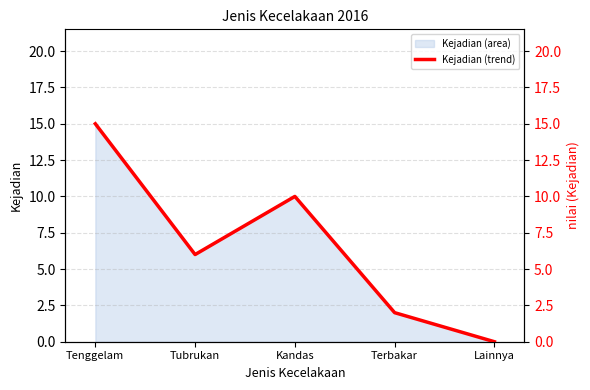

Where is the first local maximum?

Kandas